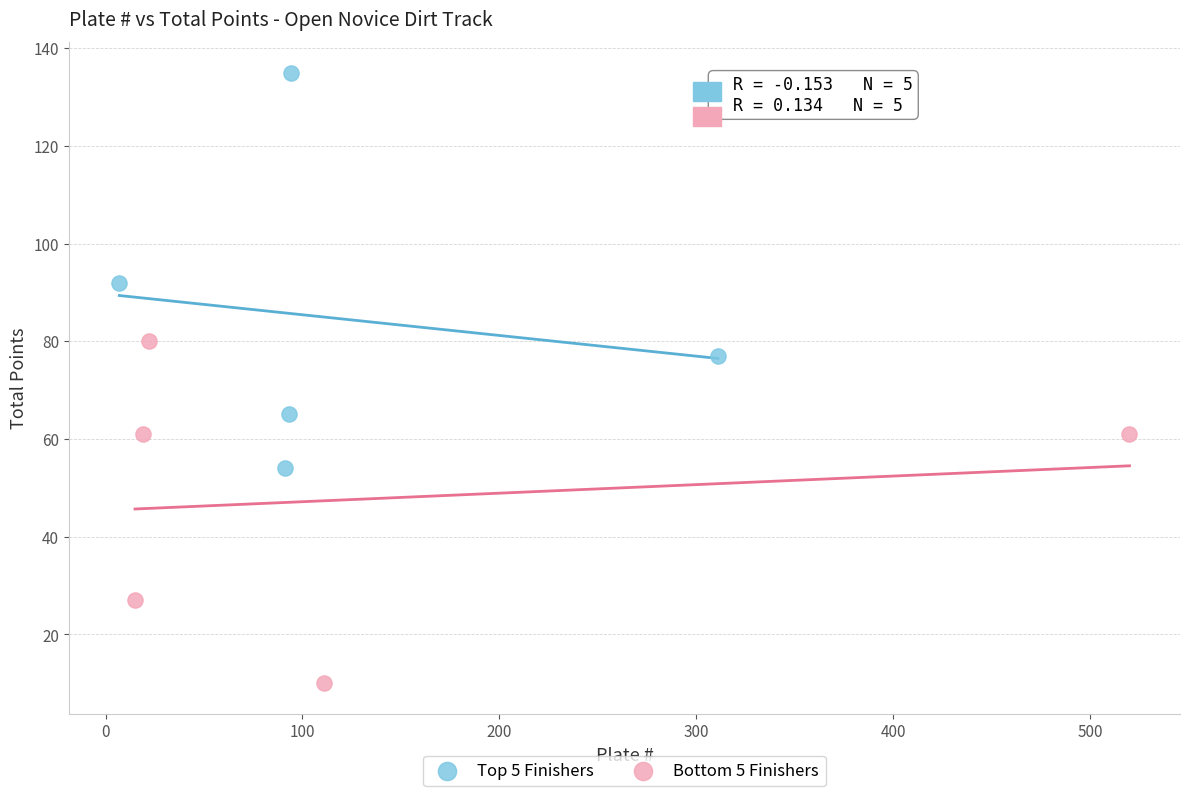

Which series contains the highest Y value?

Top 5 Finishers